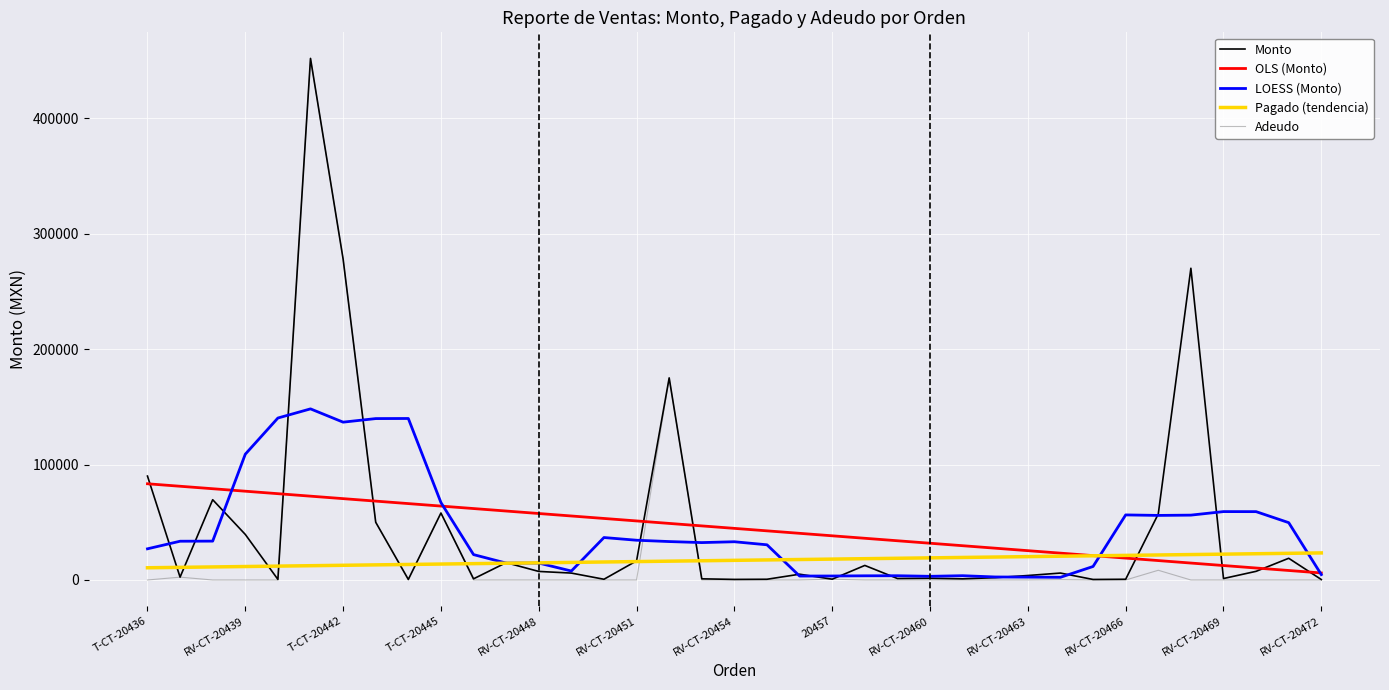

Which series has the widest spread of values?

Adeudo